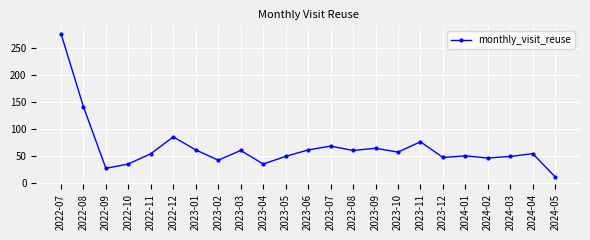

What is the change in value from 2022-10 to 2022-12?

+50